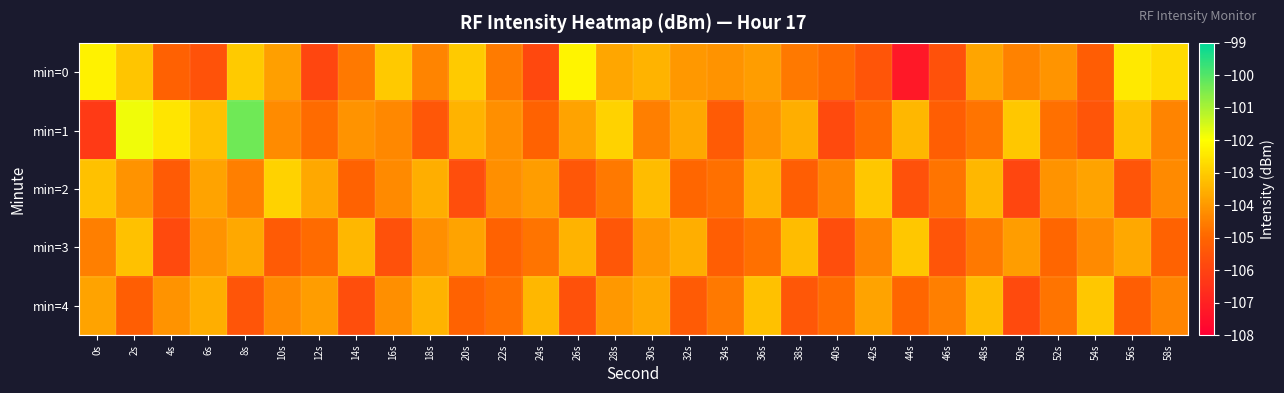

What is the total value across all series at 10s?

-520.6